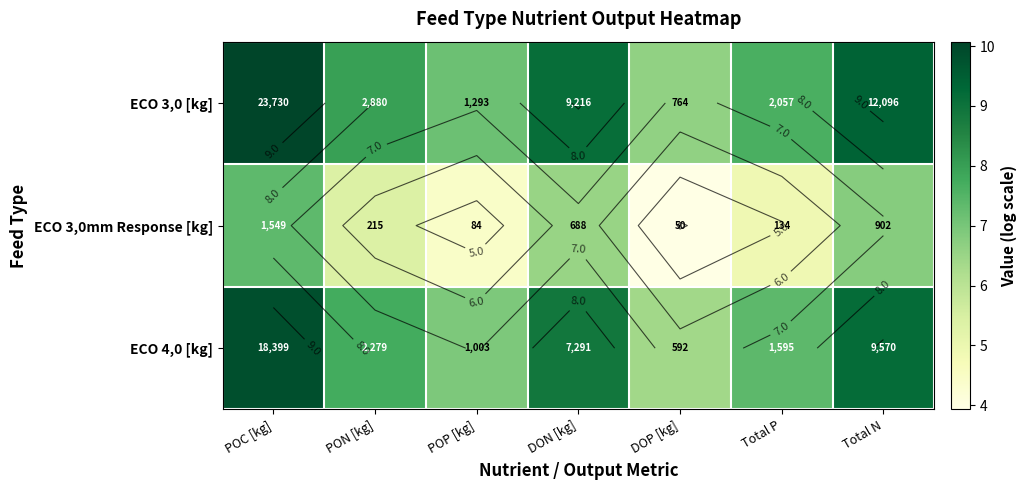

How many values in the ECO 3,0 [kg] series are below 7?

1